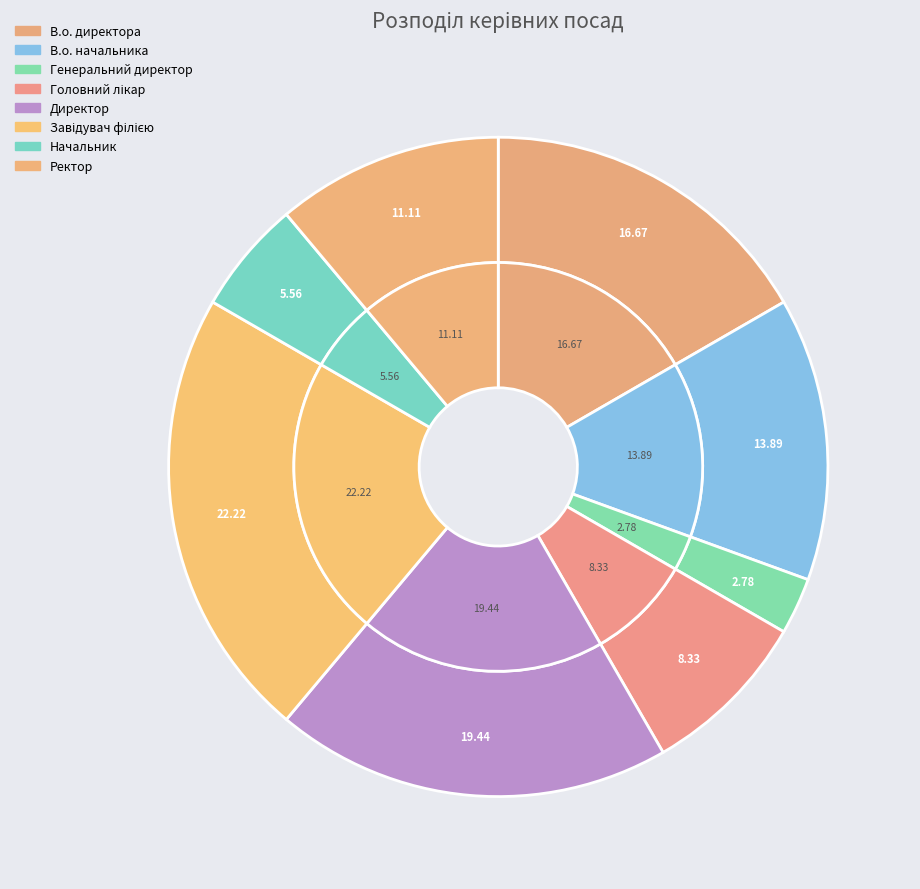

How many segments does this pie chart have?

8